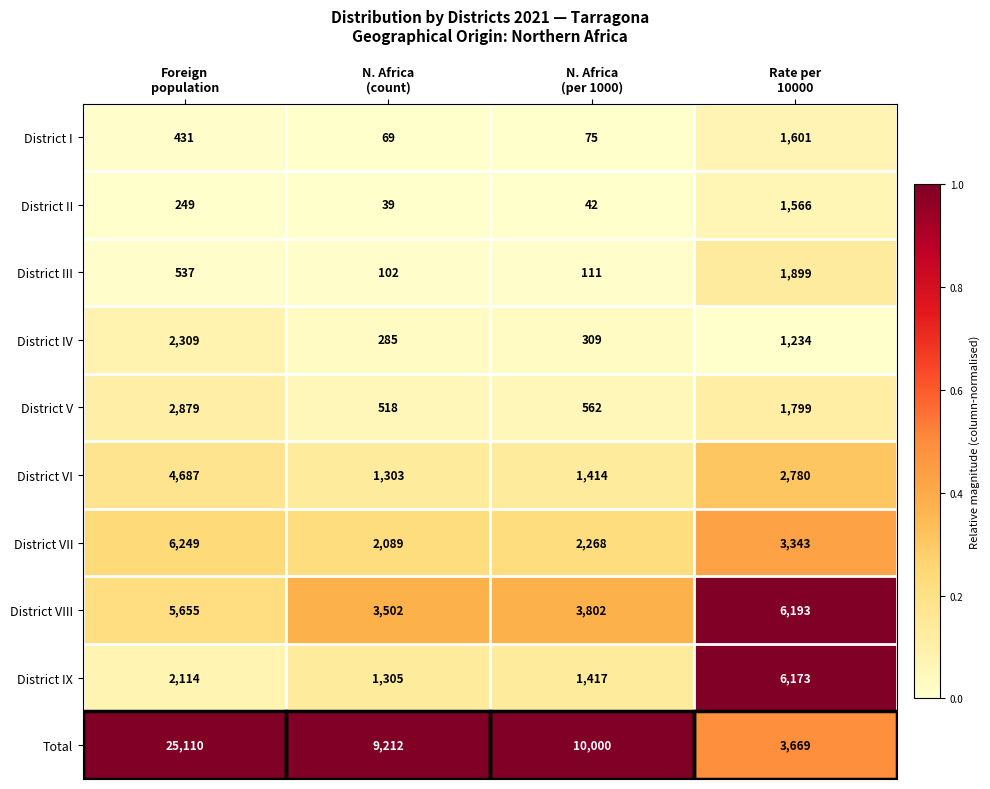

What is the sum of all District III values?

2649